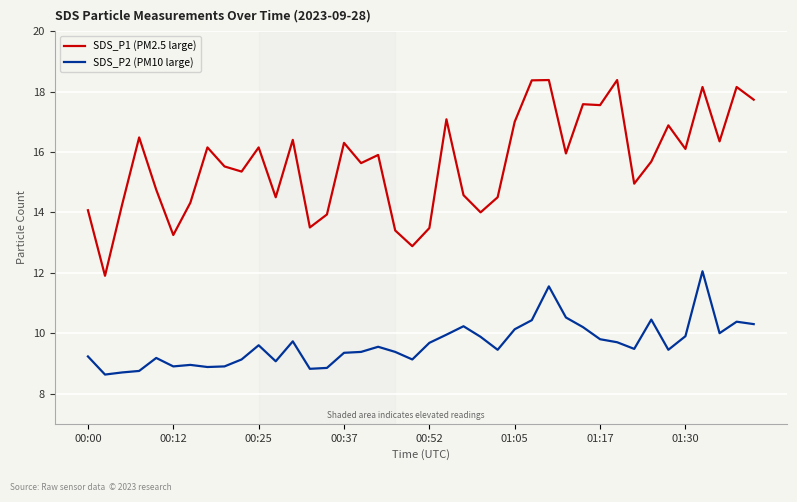

What is the lowest value of the SDS_P1 (PM2.5 large) series?

11.9